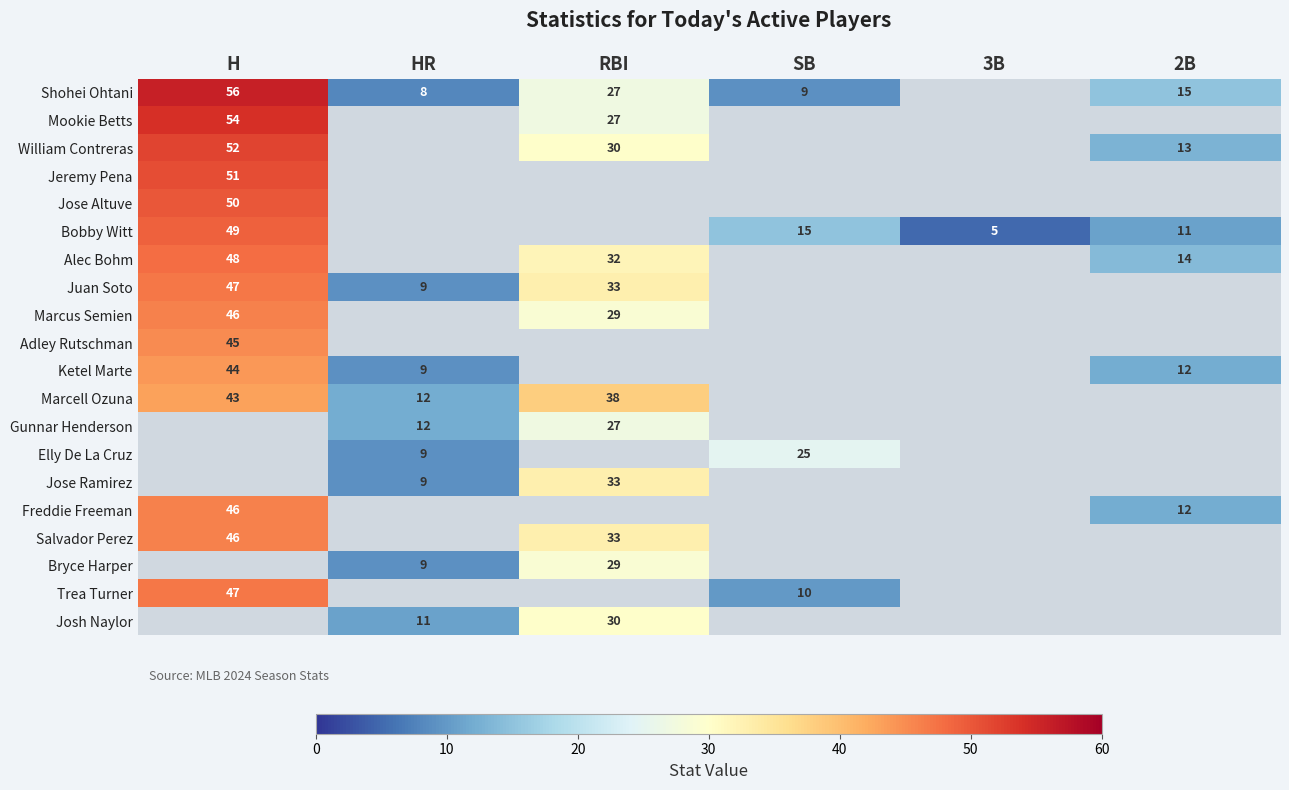

The Elly De La Cruz series shows 25 at SB. True or false?

True